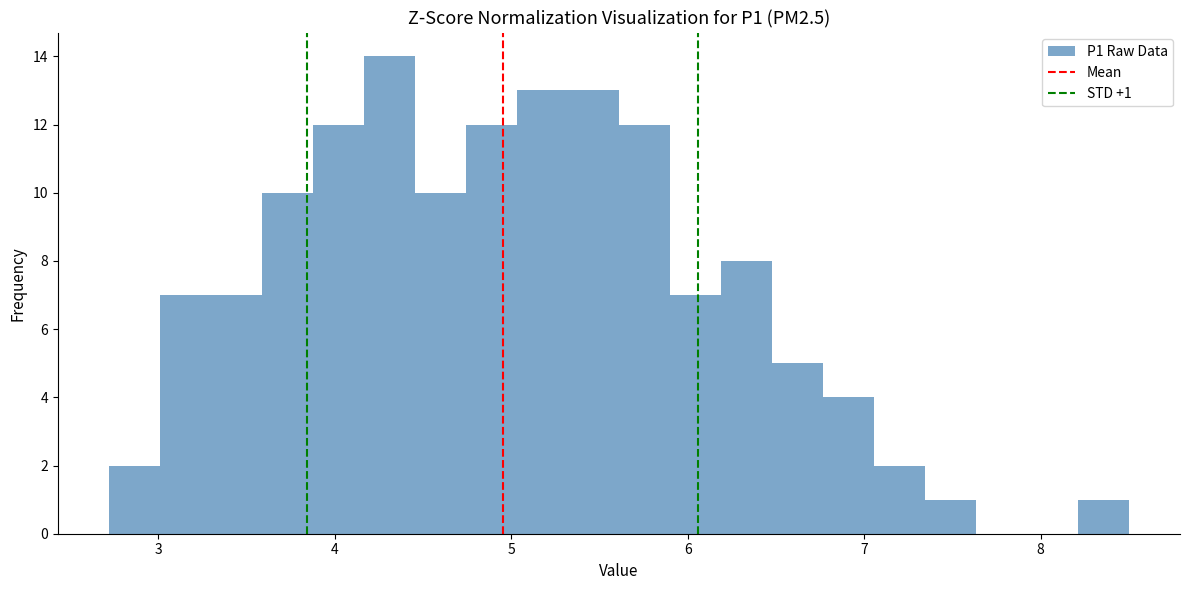

Read against the x-axis, roughly where is the centre of the tallest bar?

4.3